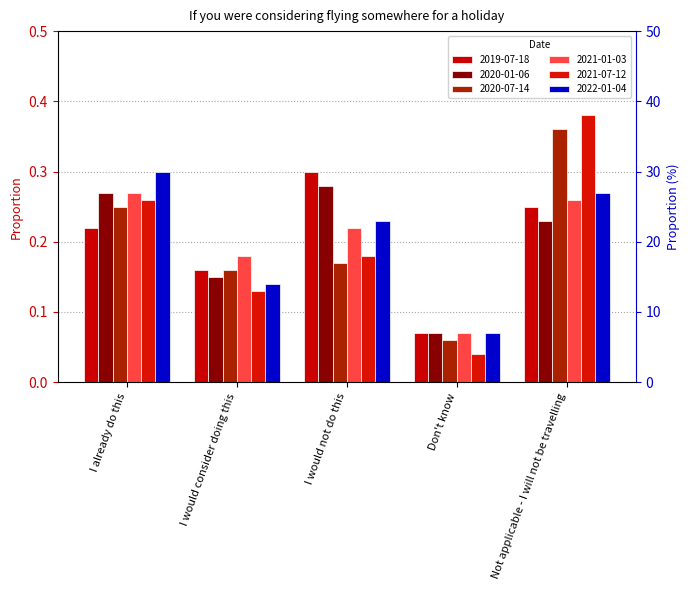

What is the value of the 2022-01-04 bar at the 4th from the left?

0.1